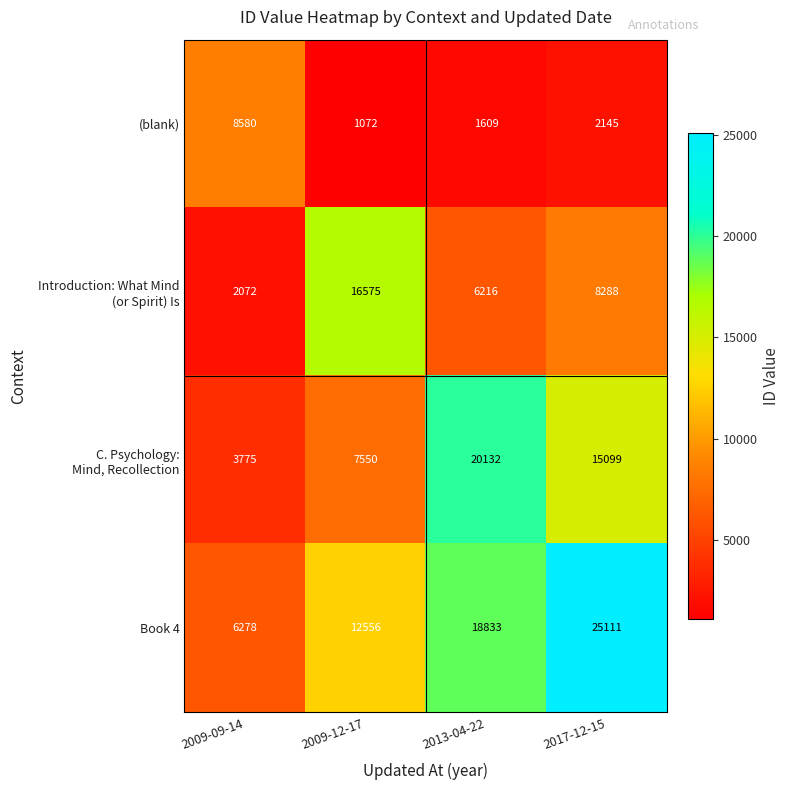

What is the difference between the Book 4 values at 2017-12-15 and 2009-12-17?

12555